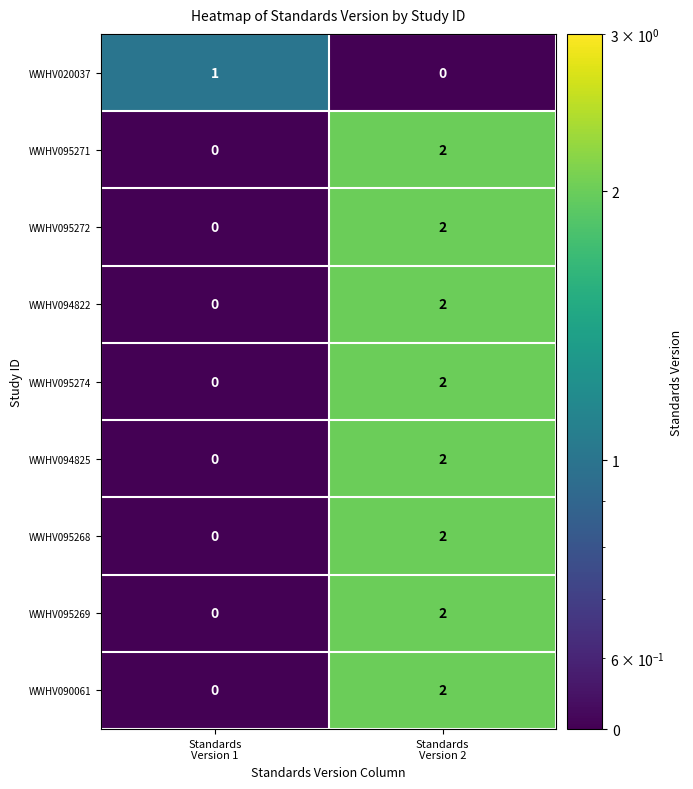

How many data points in WWHV095272 are less than 2?

1